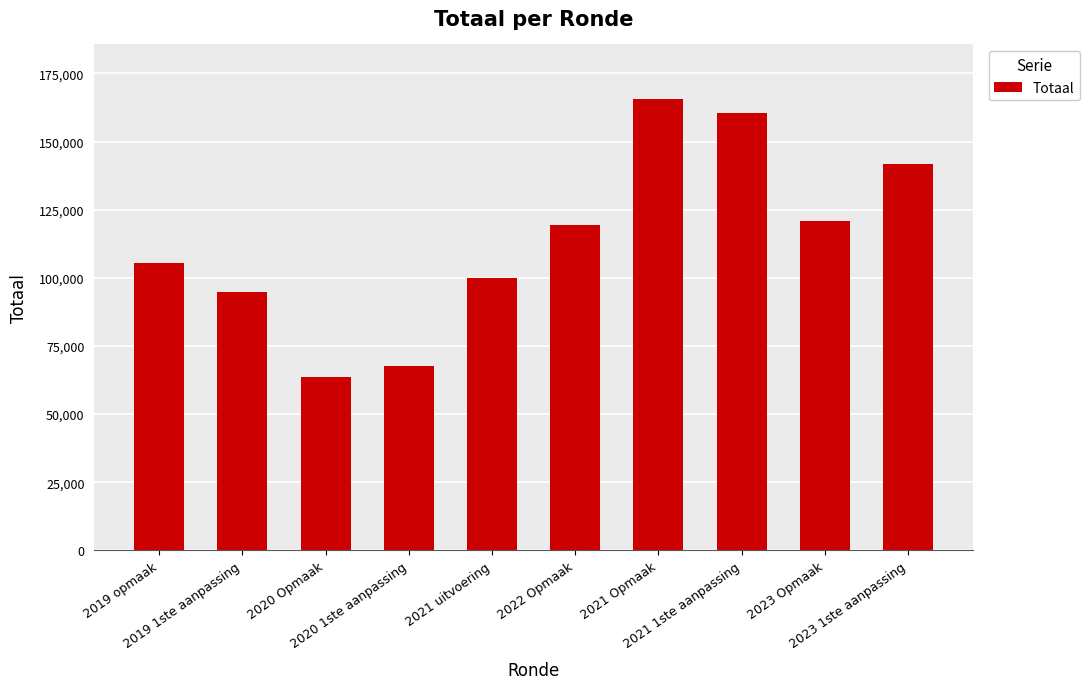

How many bars are there in total?

10